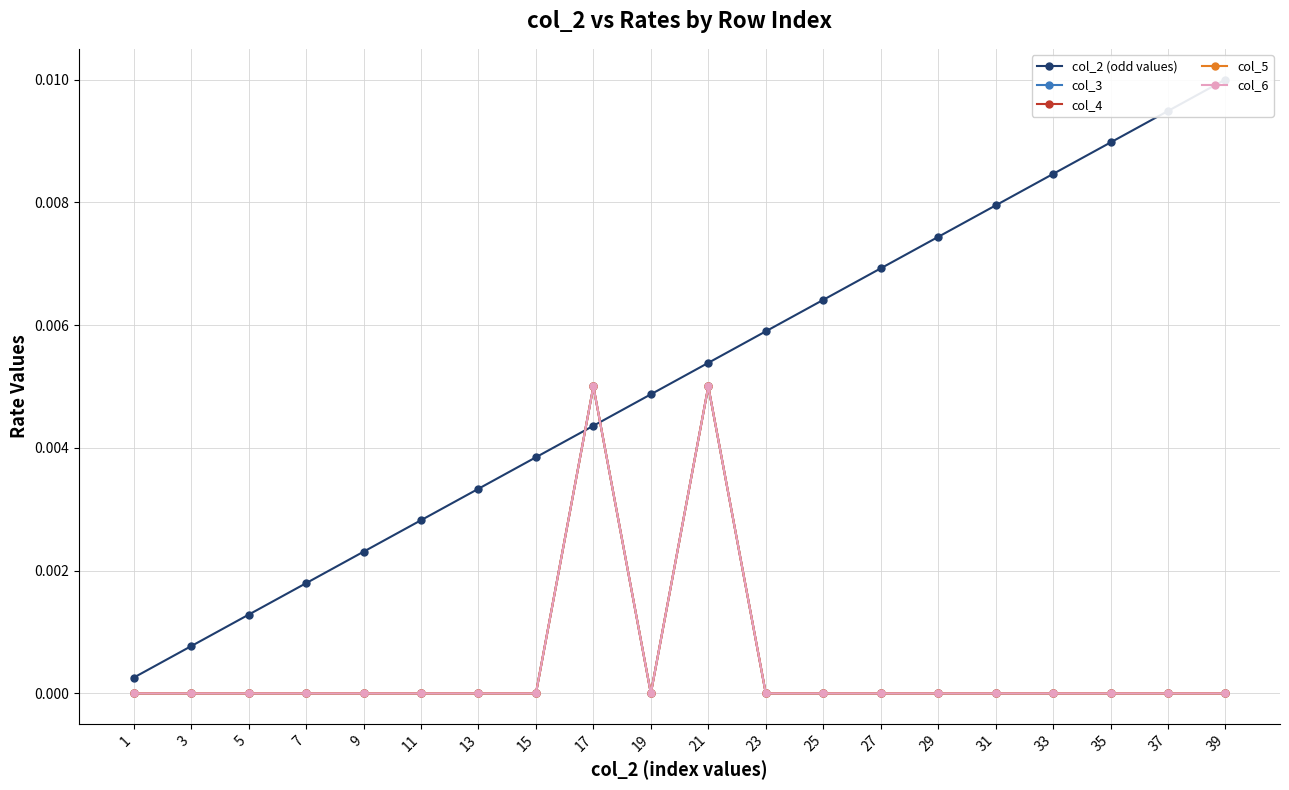

At which category is the sum across all series the highest?

21